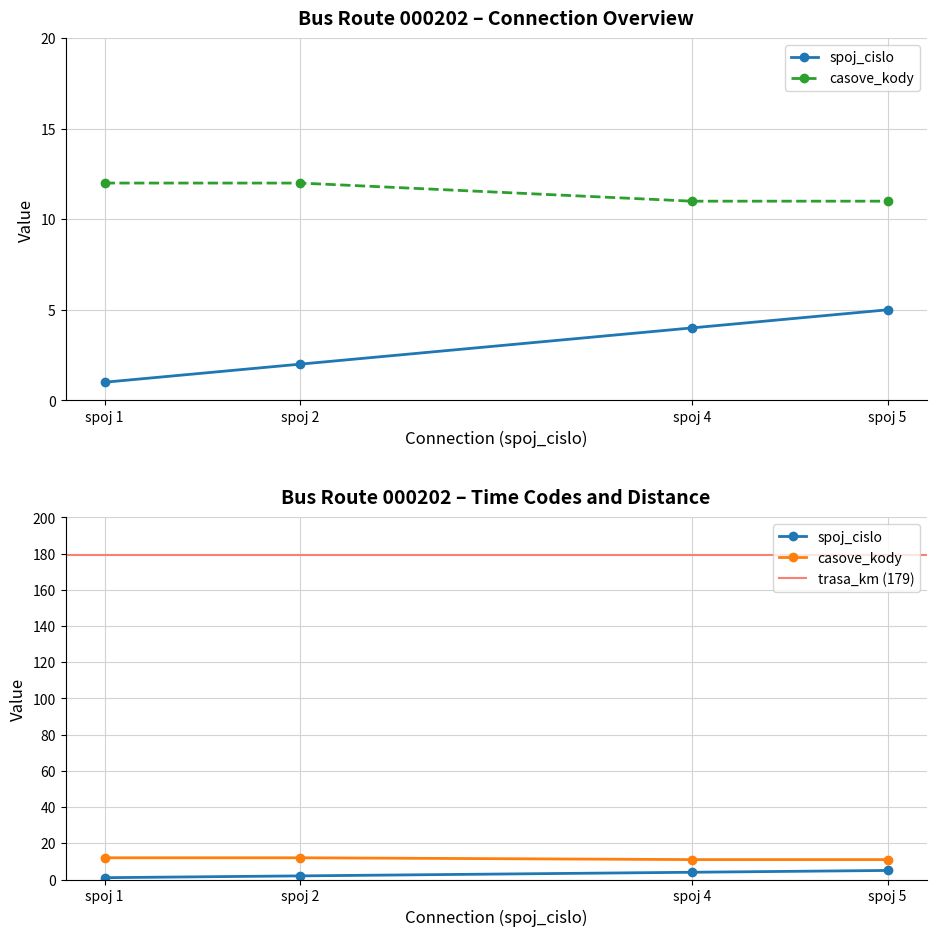

Which series has the largest total across all categories?

casove_kody